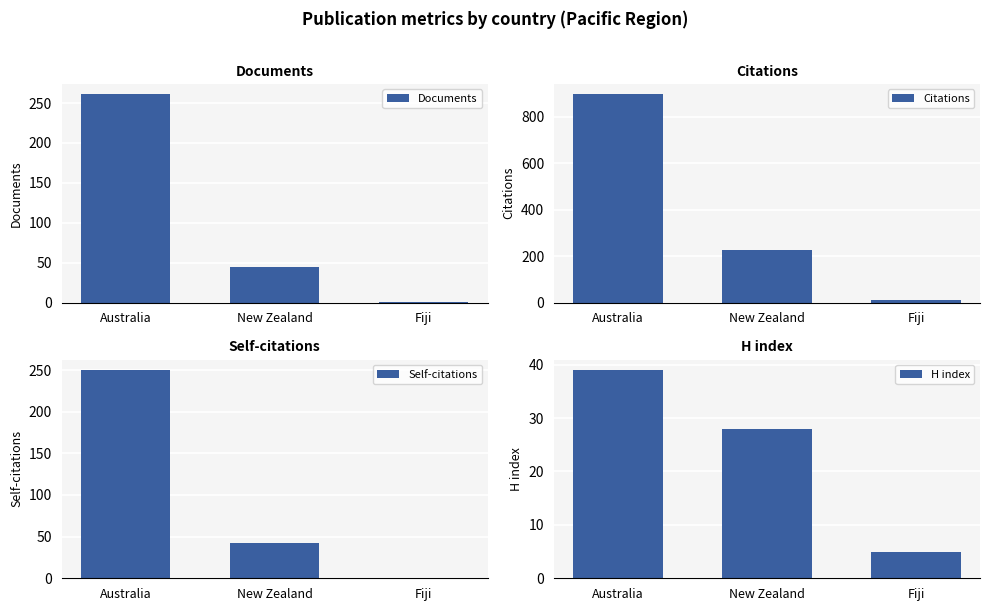

At which label does Documents reach its minimum?

Fiji